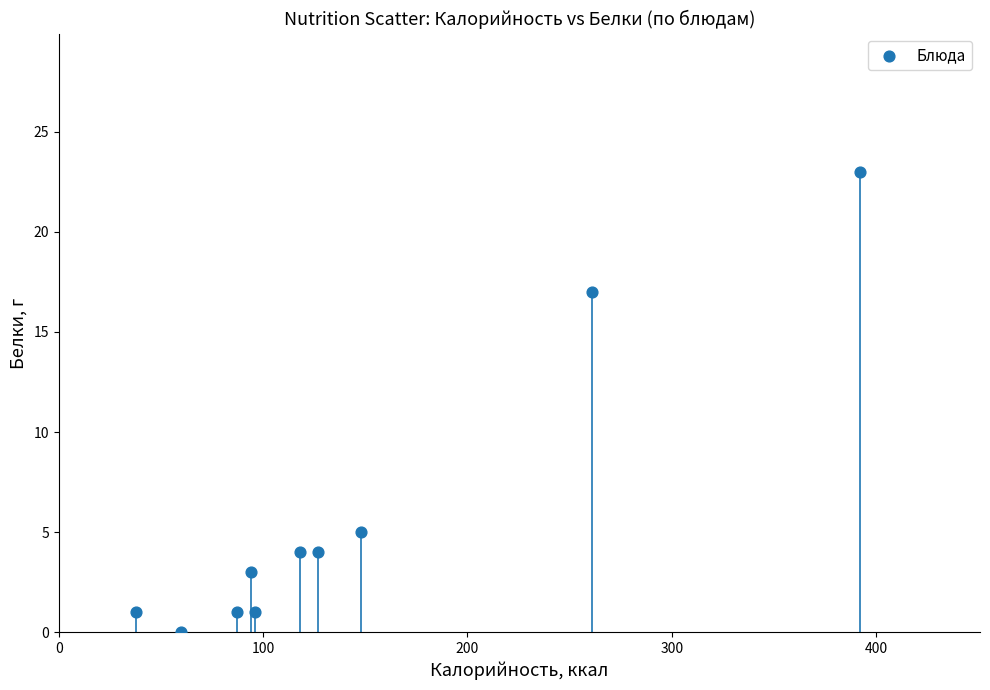

What is the average Y value?

6